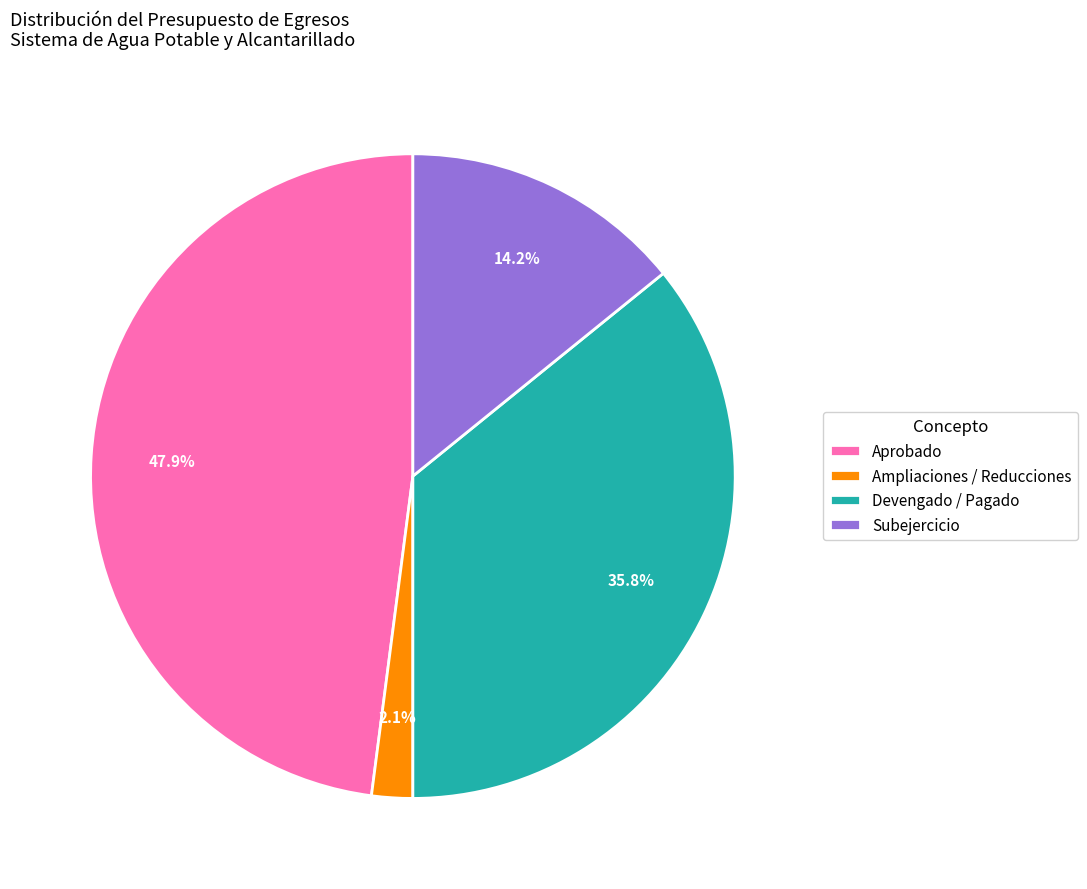

Is there any slice that represents more than half of the pie?

No